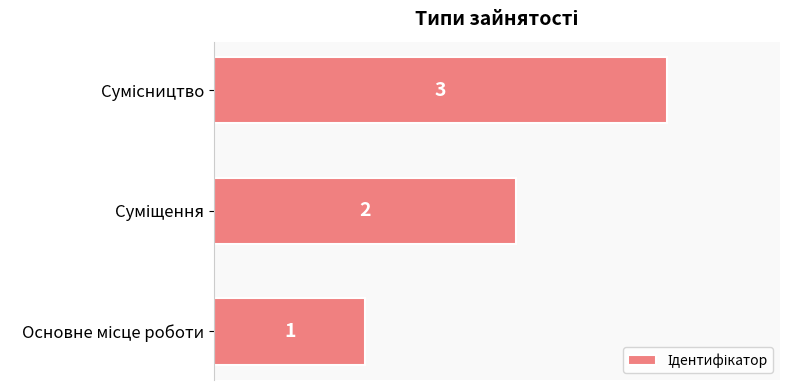

What is the sum of all values?

6